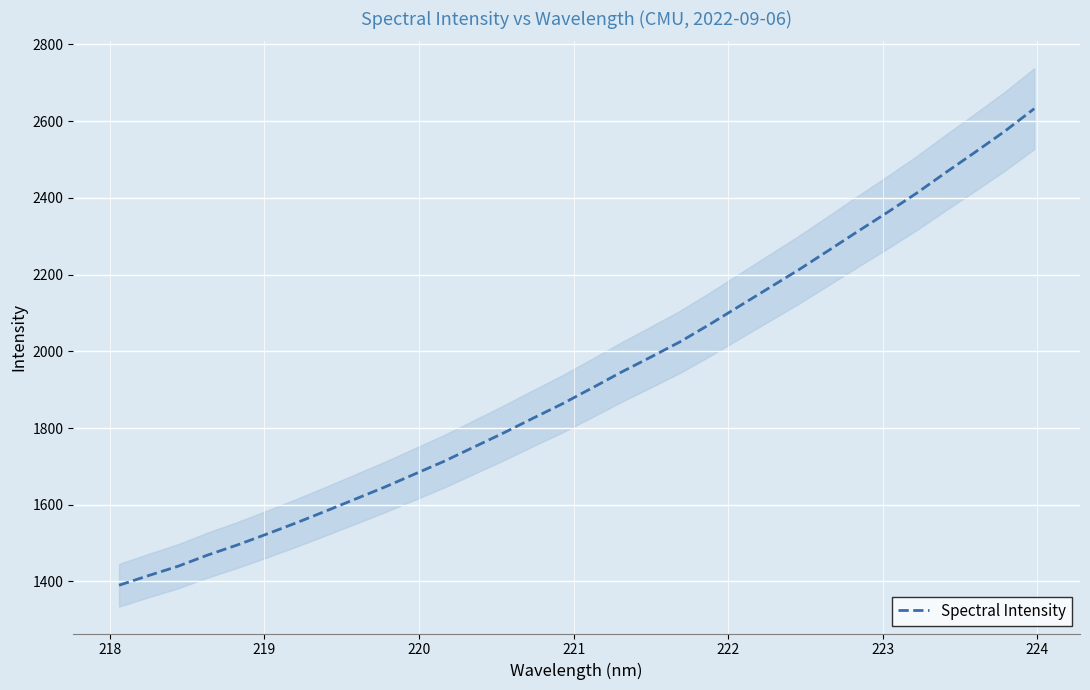

What is the minimum value for Spectral Intensity?

1390.1